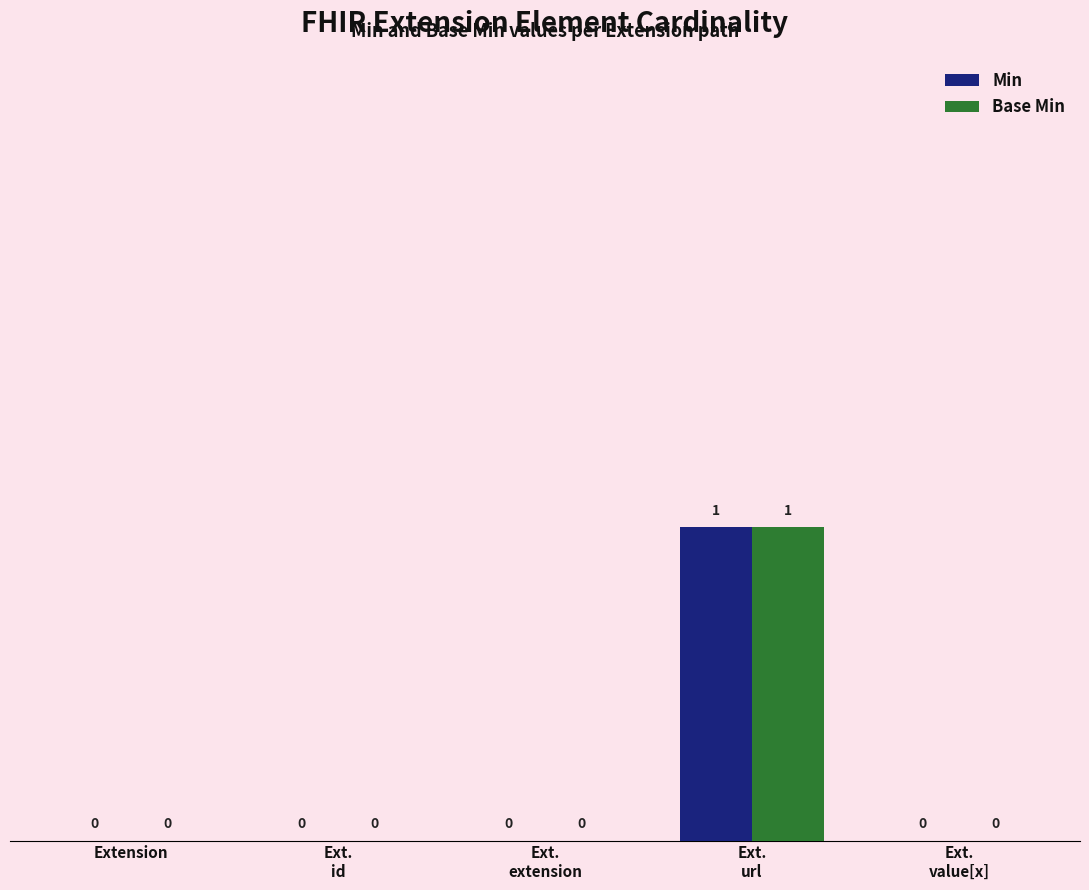

Reading right to left, what are all the values shown in this chart?

Min: 0	1	0	0	0
Base Min: 0	1	0	0	0